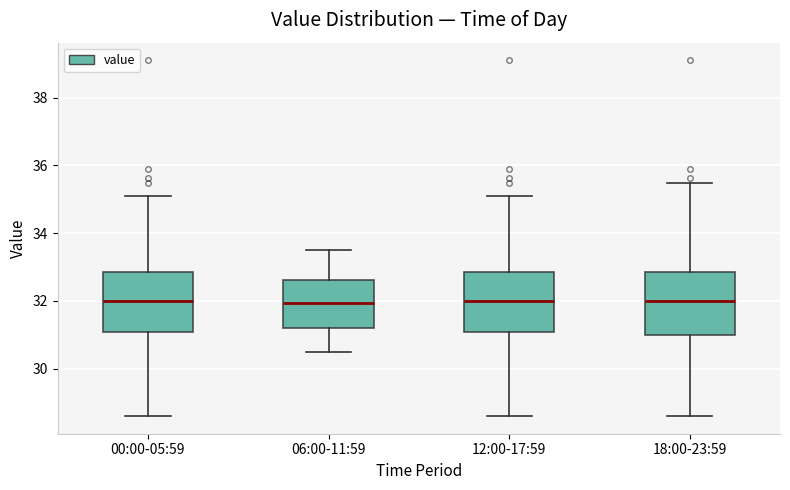

Where does the median line of the box for 00:00-05:59 sit on the y-axis? The values are not printed on the chart, so give them approximately, as read against the axis.

32.0